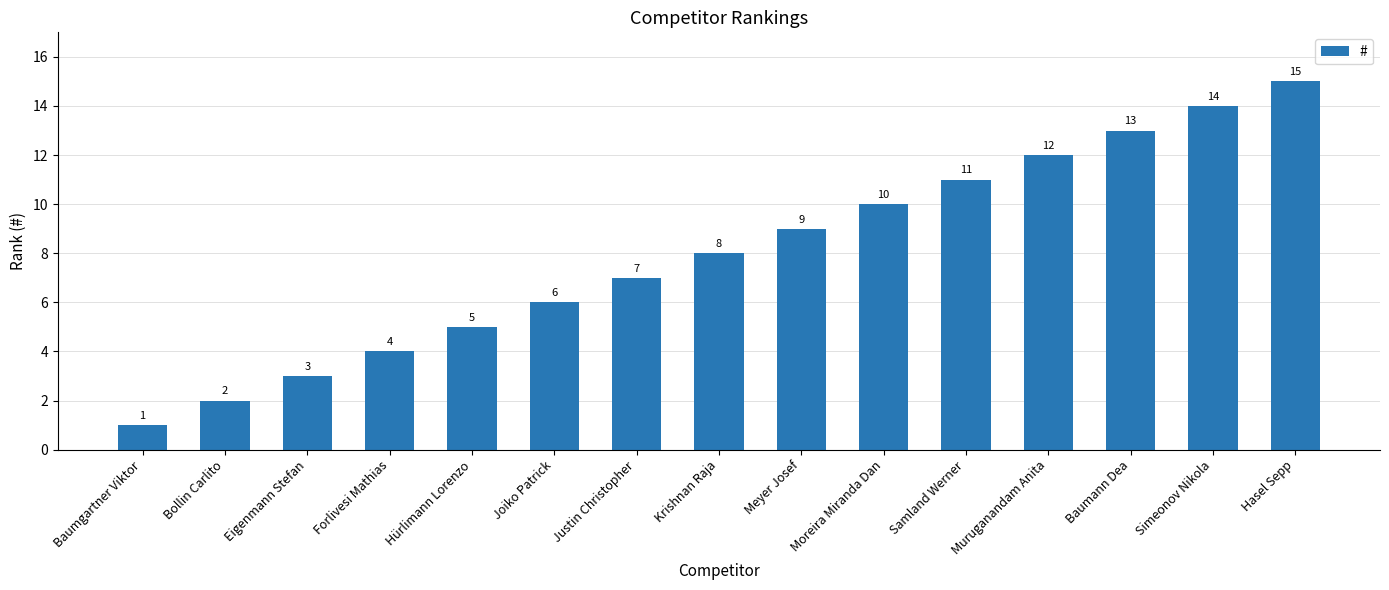

What is the label of the 9th bar from the right?

Justin Christopher